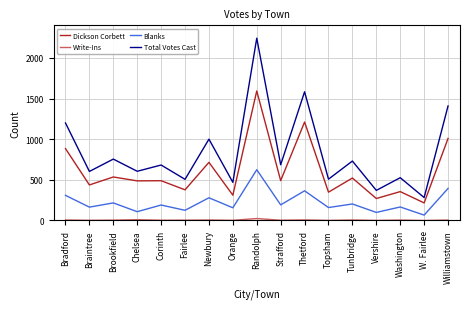

What is the spread (max minus min) of values at Brookfield?

751